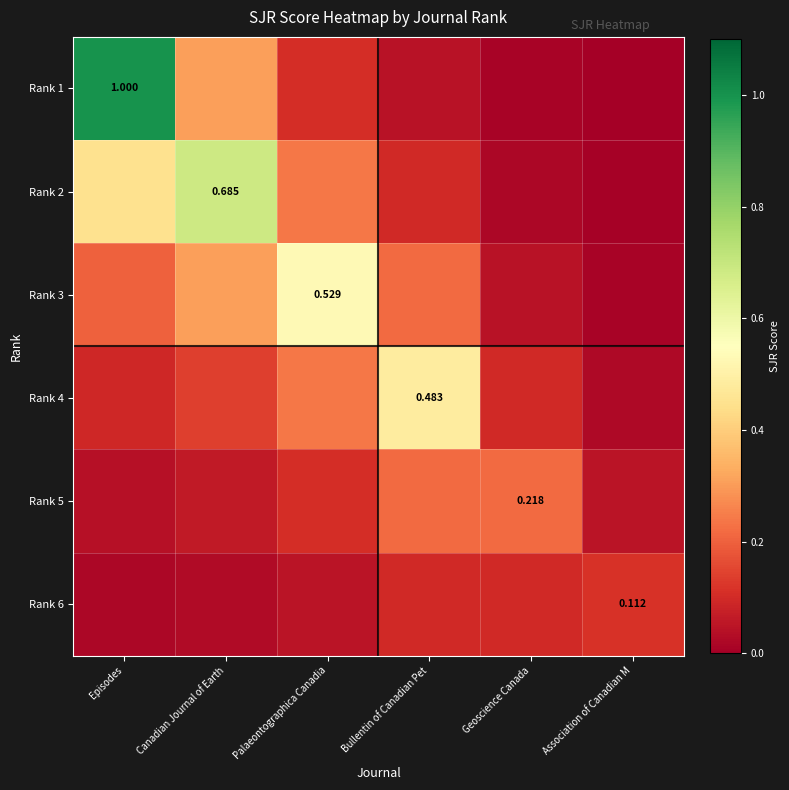

Count the number of categories in the chart.

6